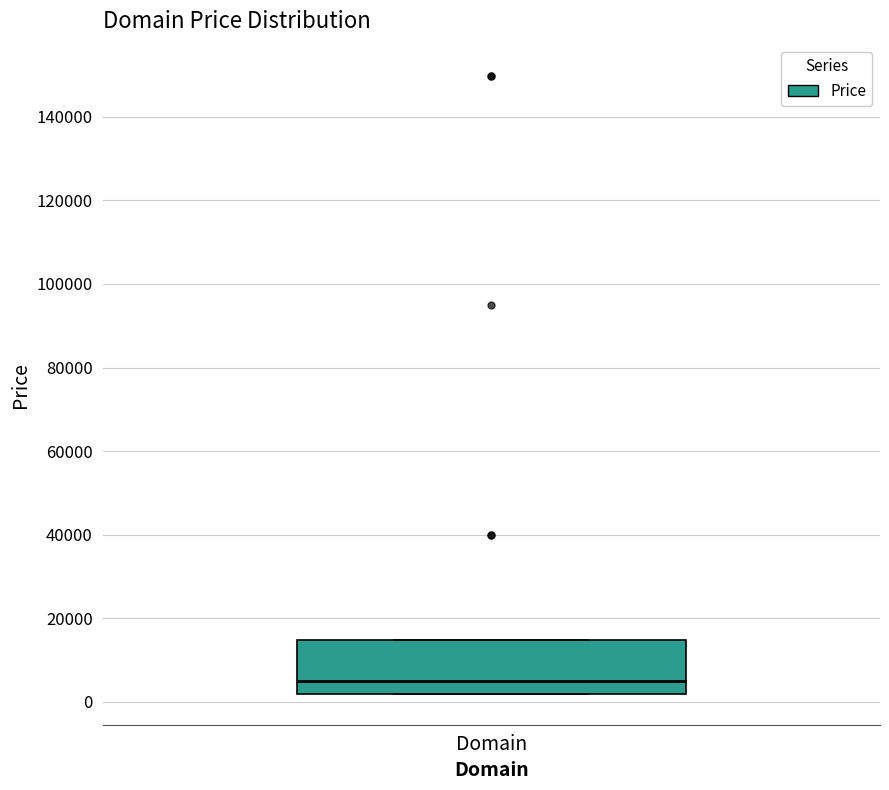

Read this box plot against the y-axis: the position of the median line, the range covered by the box, and the ends of both whiskers. The values are not printed on the chart, so give them approximately, as read against the axis.

median 4000, box 2000 to 14000, whiskers 2000 to 14000